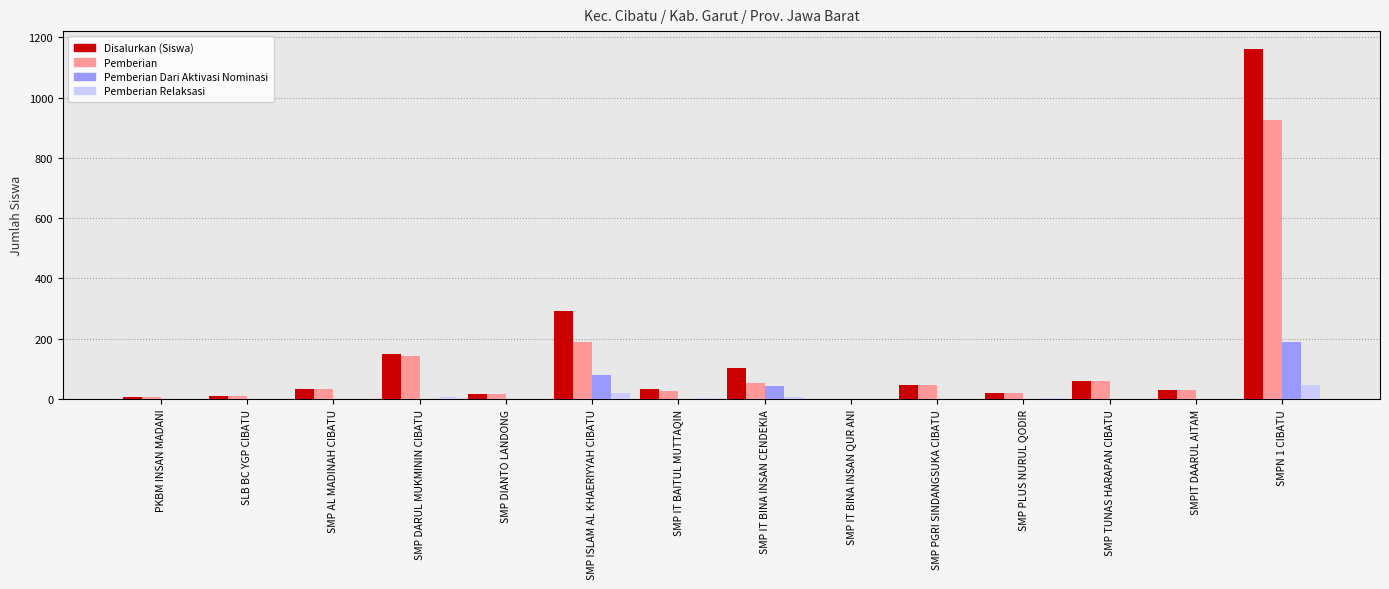

What is the difference between the Disalurkan (Siswa) values at SMP DIANTO LANDONG and SMP PLUS NURUL QODIR?

4